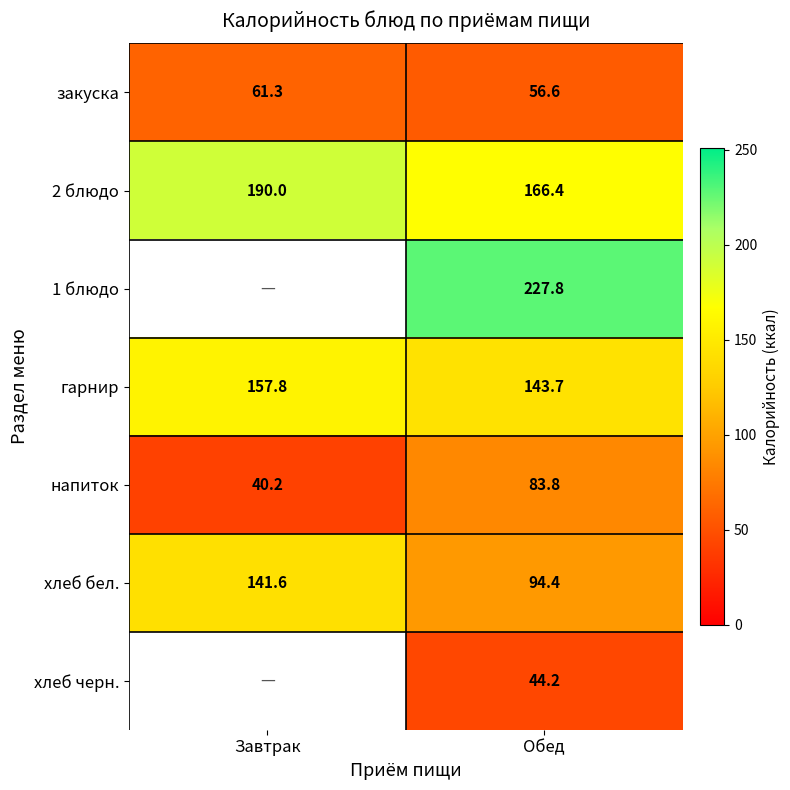

What is the smallest value displayed?

40.2